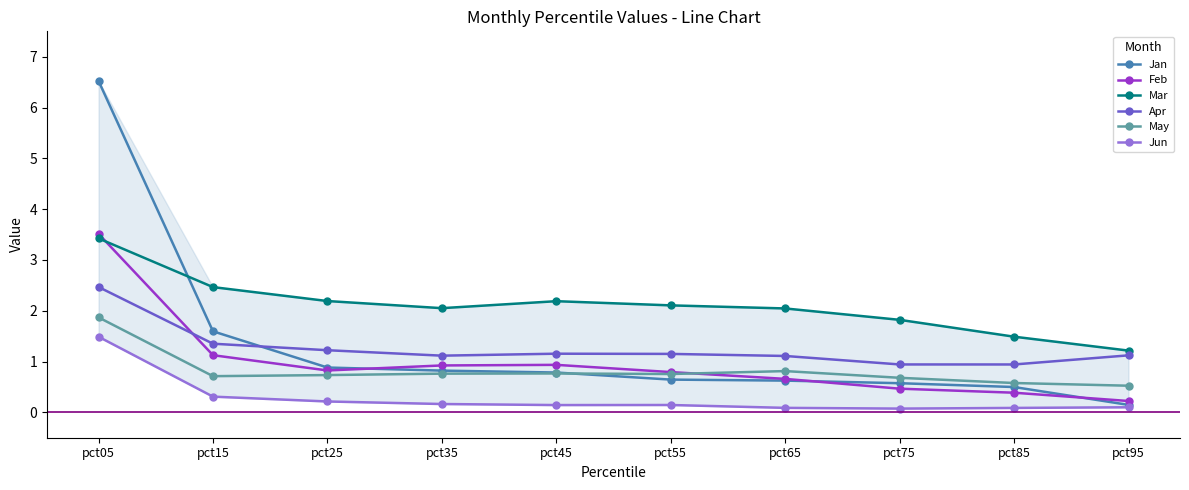

Which series changed the most between pct35 and pct95?

Mar